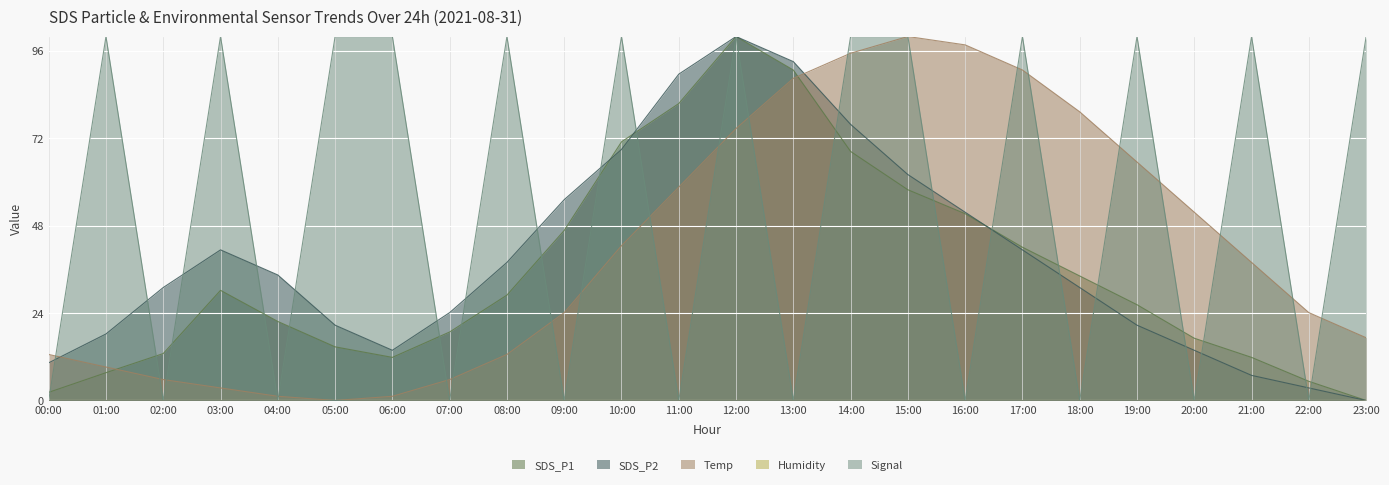

What is the difference between the maximum and minimum values in the SDS_P1 series?

100.0